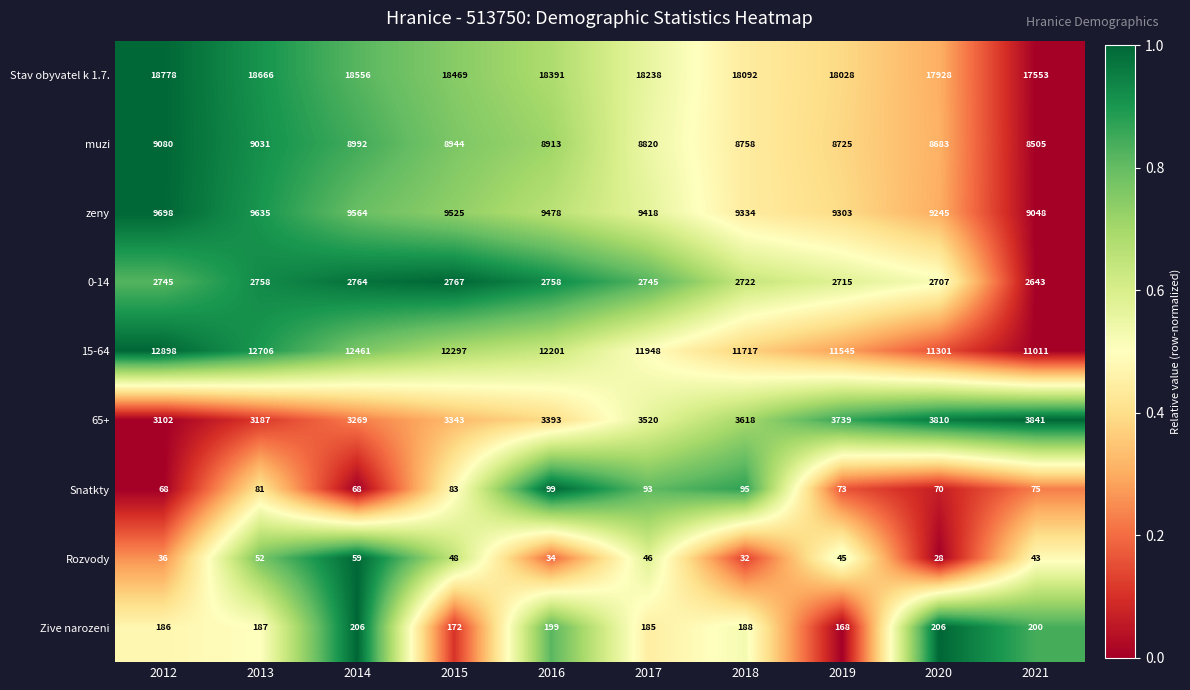

Is it true that 65+ equals 3520 at 2017?

True